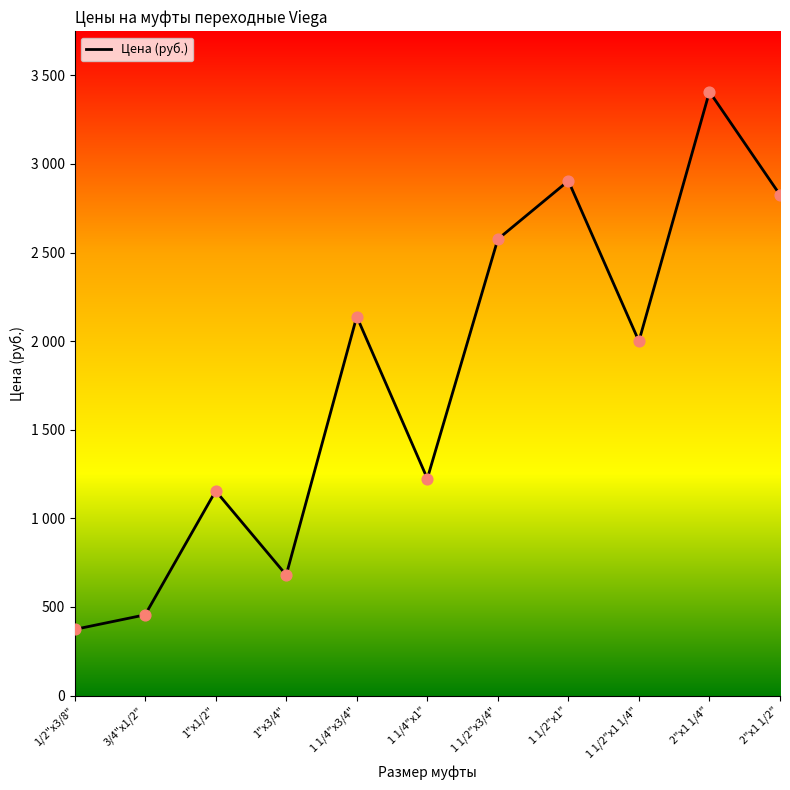

Approximately how many times larger is the value at 2"х1 1/4" compared to 1 1/4"х3/4"?

1.6